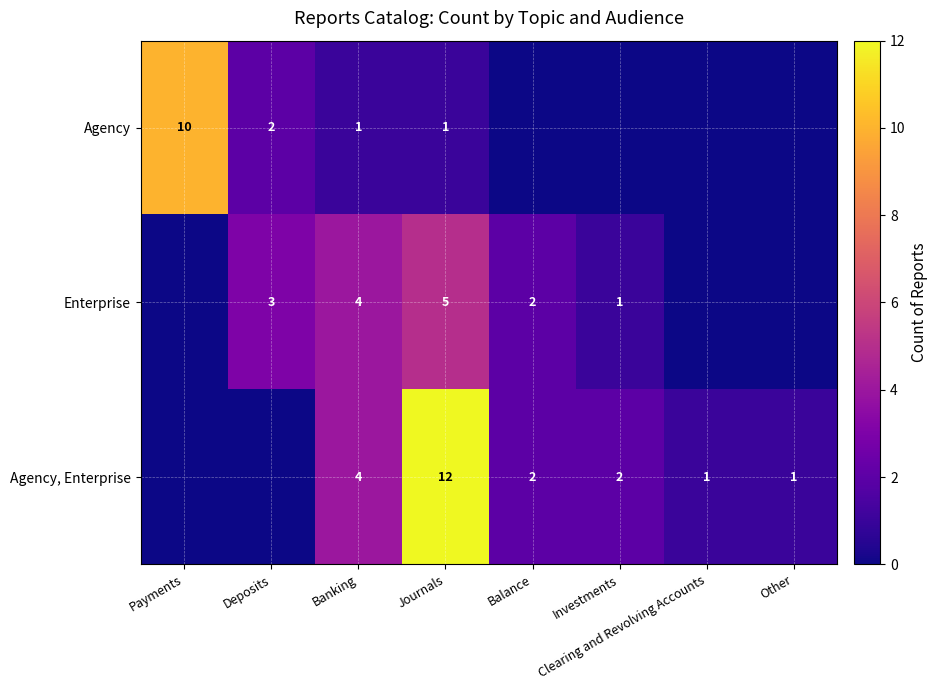

The Enterprise series shows 5 at Journals. True or false?

True